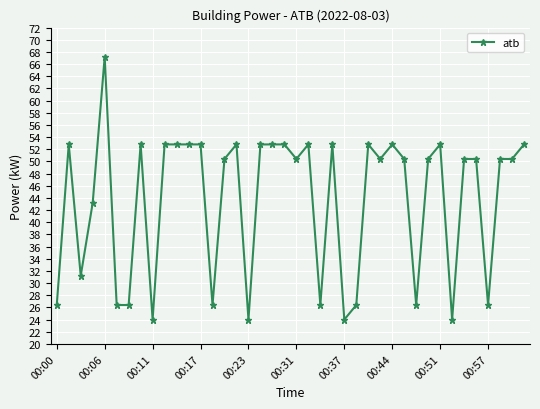

How many values exceed 50?

26